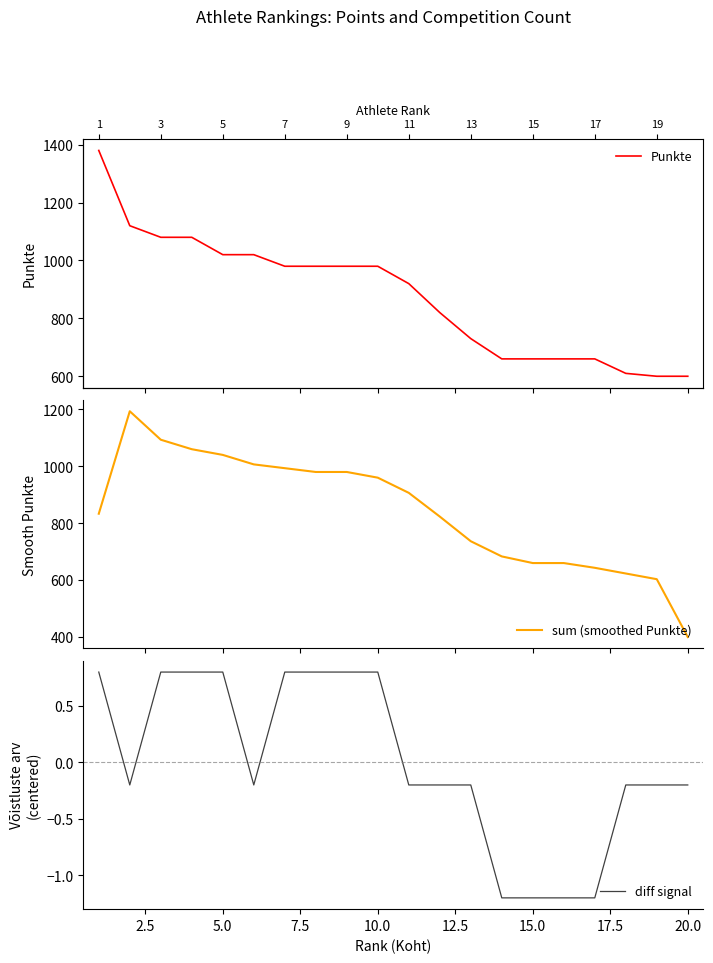

What is the highest value of the sum (smoothed Punkte) series?

1193.3